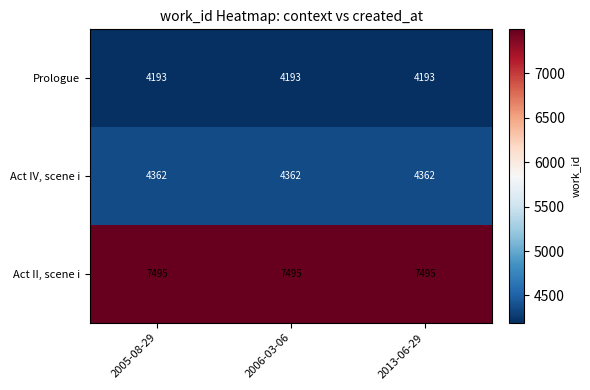

What is the average value of the Act II, scene i series?

7495